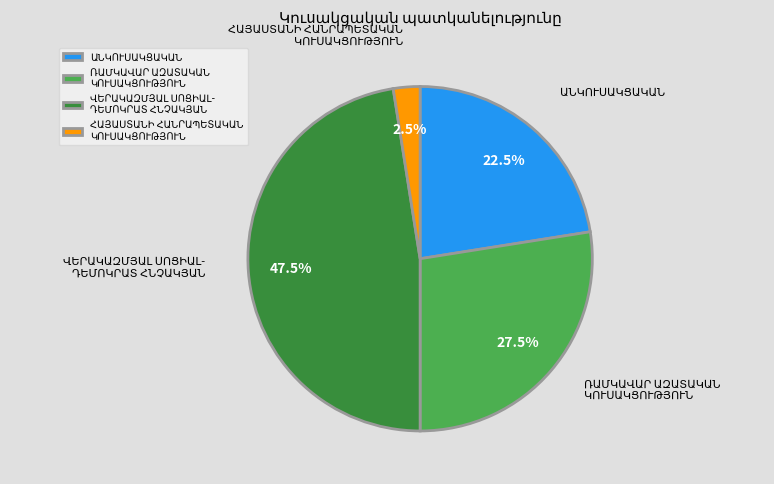

Does any single category account for the majority?

No